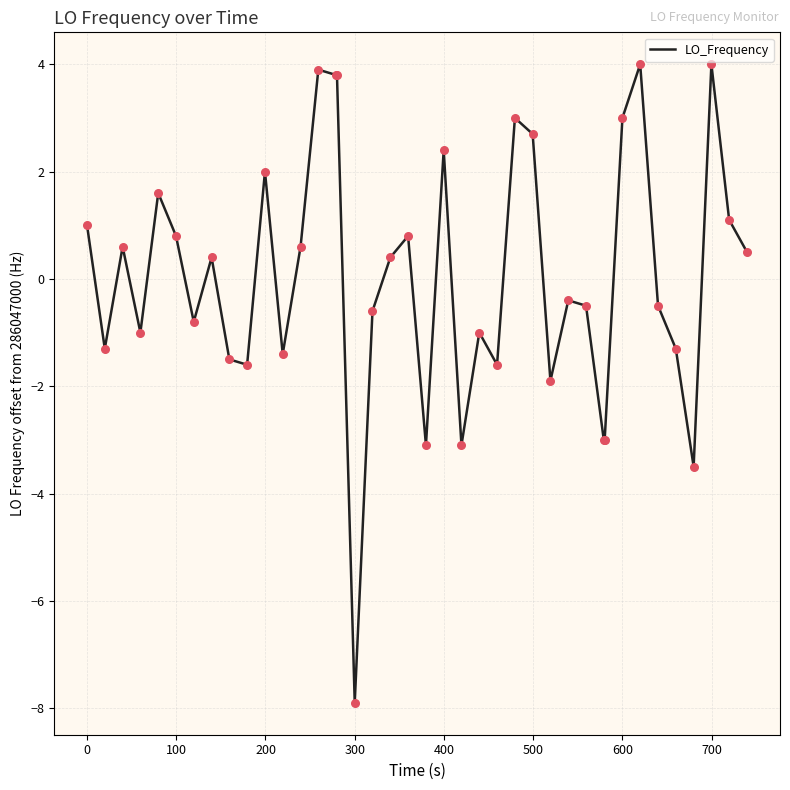

What is the difference between the maximum and minimum values?

11.9